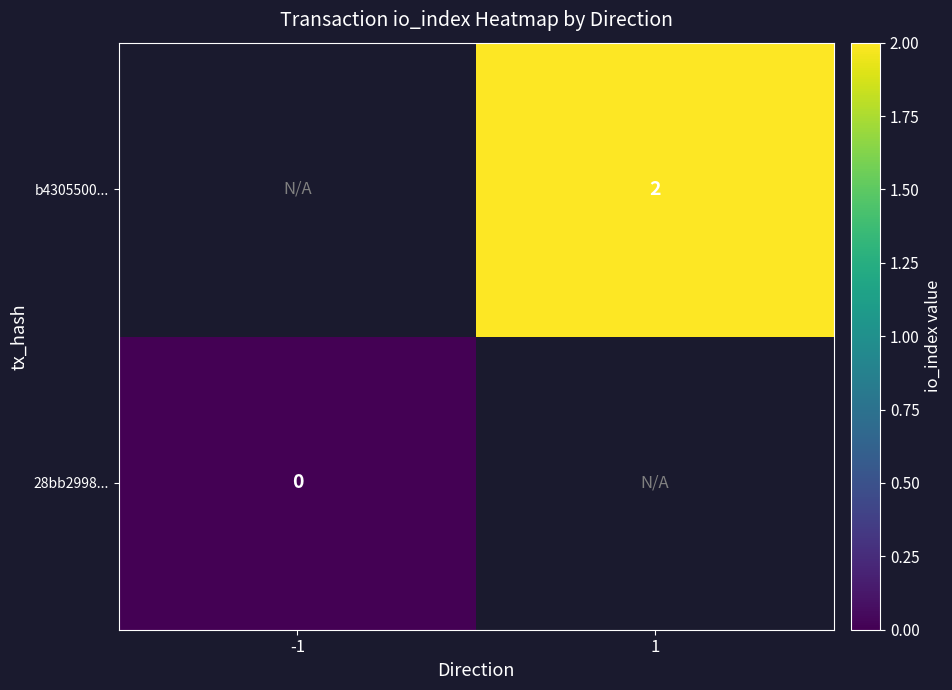

Is it true that b4305500... equals 2 at 1?

True